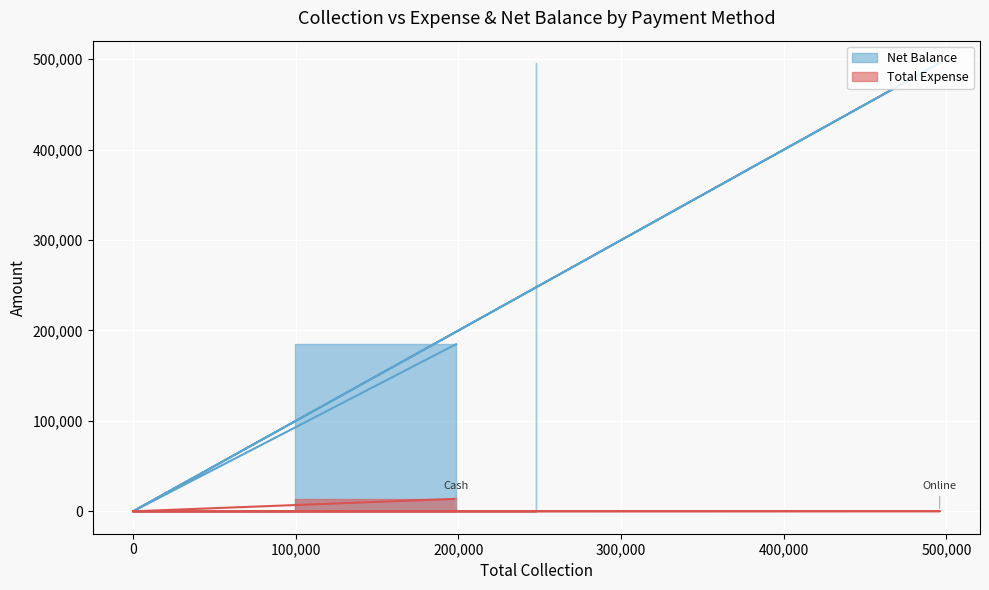

Which series has the largest total across all categories?

Net Balance